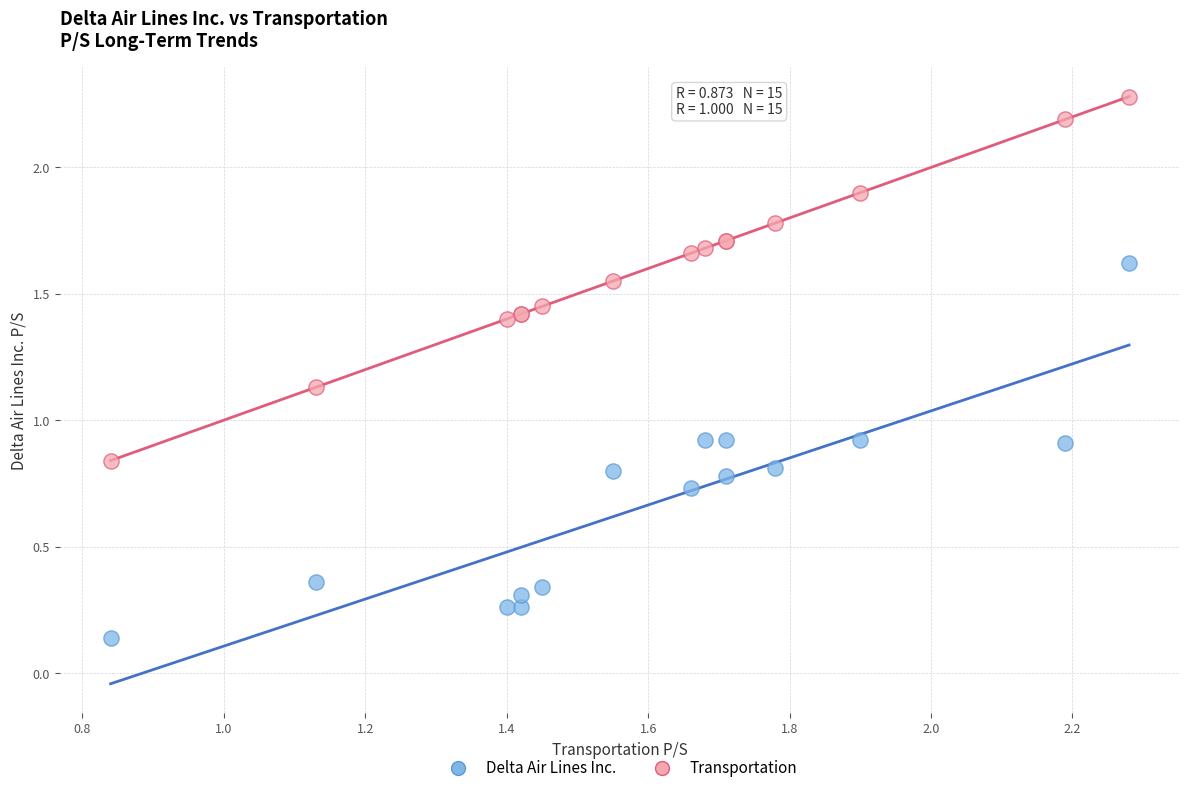

Which series has the largest Y range (max minus min)?

Delta Air Lines Inc.